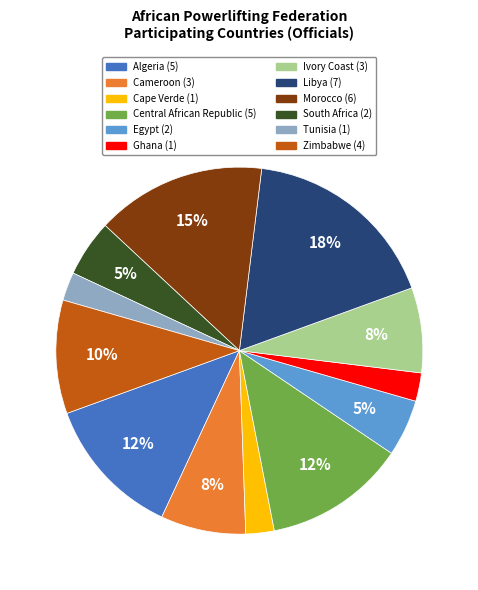

How many segments does this pie chart have?

12